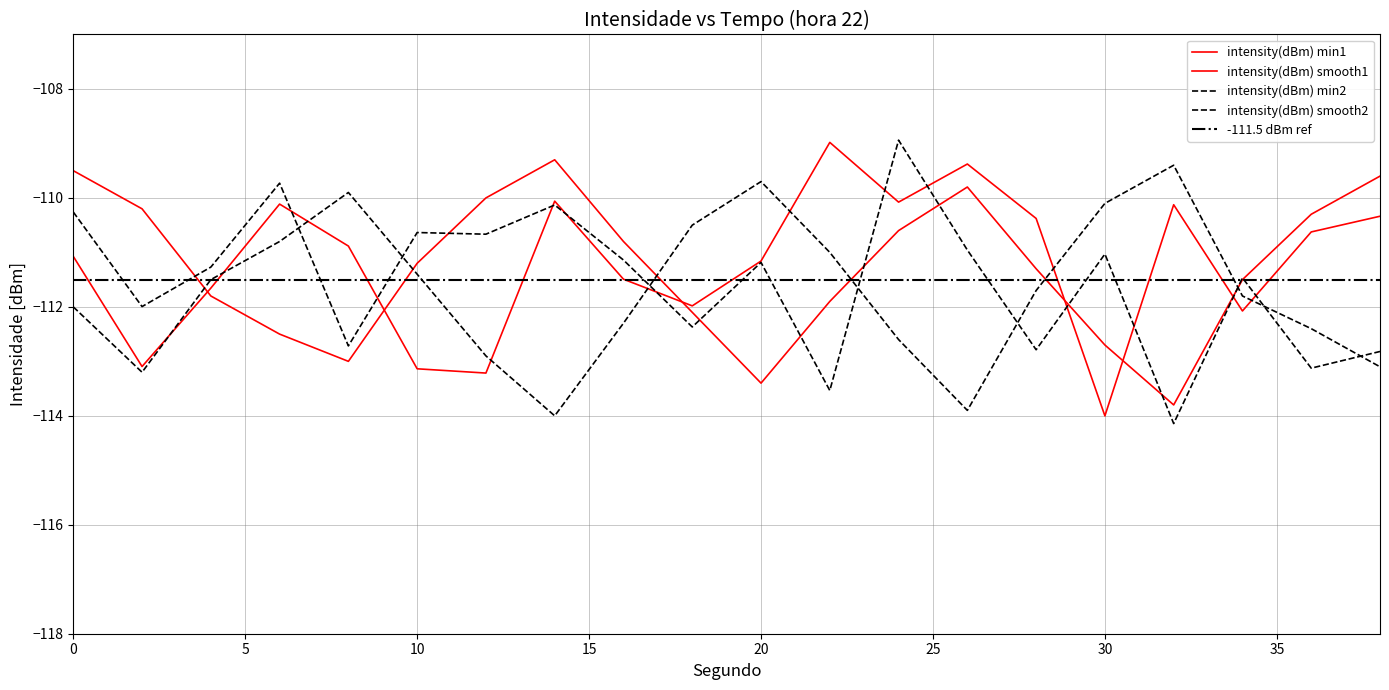

Reading left to right, list all the values displayed in this chart.

intensity(dBm) min1: 0=-111.1	2=-113.1	4=-111.7	6=-110.1	8=-110.9	10=-113.1	12=-113.2	14=-110.1	16=-111.5	18=-112.0	20=-111.2	22=-109.0	24=-110.1	26=-109.4	28=-110.4	30=-114.0	32=-110.1	34=-112.1	36=-110.6	38=-110.3
intensity(dBm) min2: 0=-110.3	2=-112.0	4=-111.3	6=-109.7	8=-112.7	10=-110.6	12=-110.7	14=-110.1	16=-111.1	18=-112.4	20=-111.2	22=-113.5	24=-108.9	26=-111.0	28=-112.8	30=-111.0	32=-114.1	34=-111.5	36=-113.1	38=-112.8
intensity(dBm) smooth1: 0=-109.5	2=-110.2	4=-111.8	6=-112.5	8=-113.0	10=-111.2	12=-110.0	14=-109.3	16=-110.8	18=-112.1	20=-113.4	22=-111.9	24=-110.6	26=-109.8	28=-111.3	30=-112.7	32=-113.8	34=-111.5	36=-110.3	38=-109.6
intensity(dBm) smooth2: 0=-112.0	2=-113.2	4=-111.5	6=-110.8	8=-109.9	10=-111.4	12=-112.9	14=-114.0	16=-112.3	18=-110.5	20=-109.7	22=-111.0	24=-112.6	26=-113.9	28=-111.7	30=-110.1	32=-109.4	34=-111.8	36=-112.4	38=-113.1